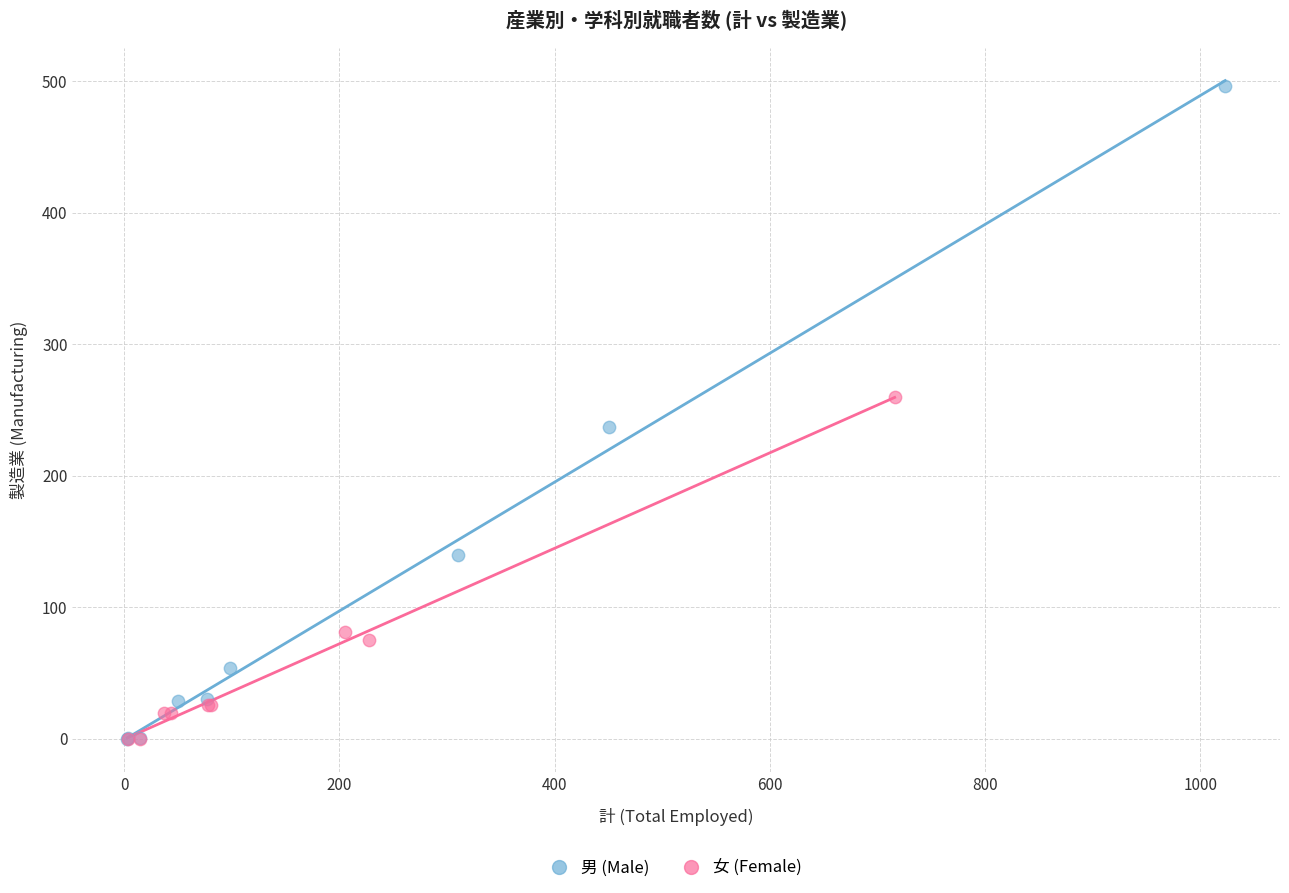

Which series has the largest Y range (max minus min)?

男 (Male)